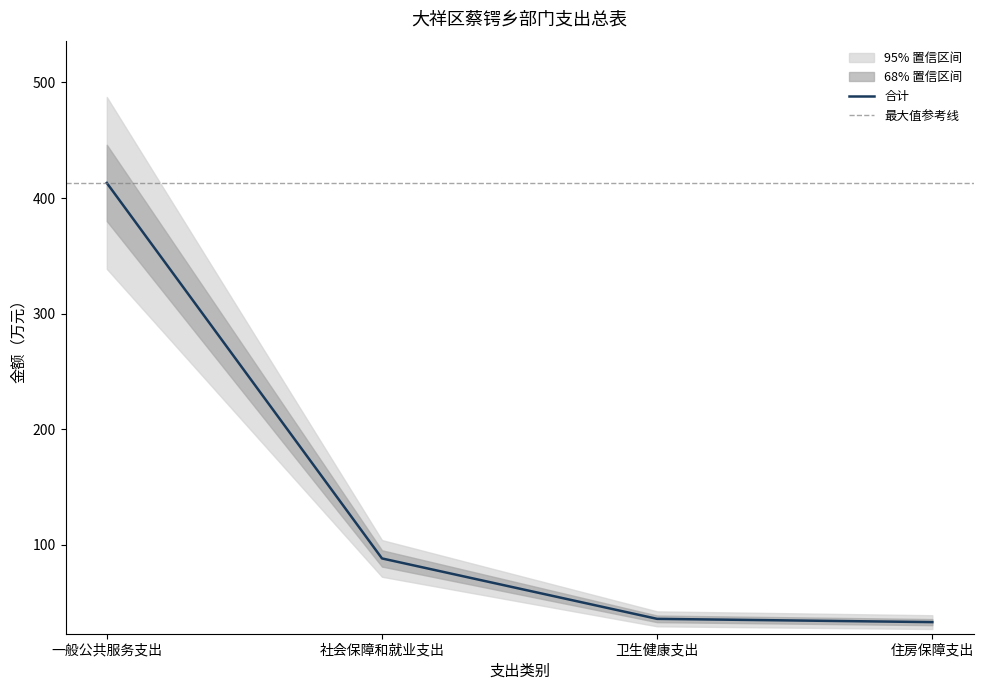

What is the average value?

142.6